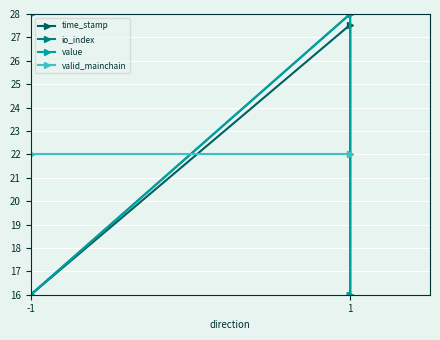

What are all the series names shown in the legend?

time_stamp, io_index, value, valid_mainchain